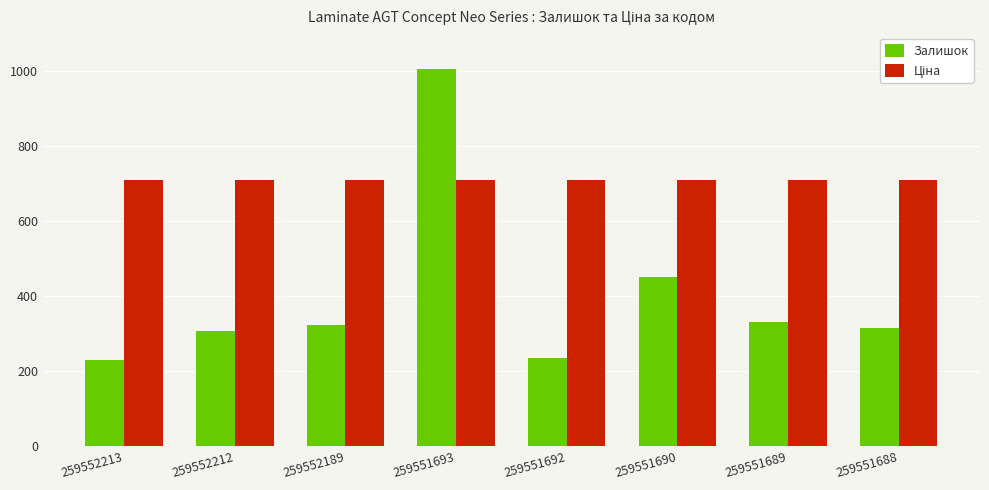

What is the spread (max minus min) of values at 259551690?

259.1